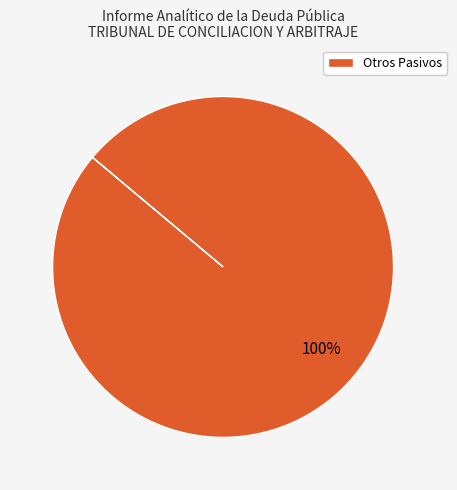

Does any single category account for the majority?

Yes